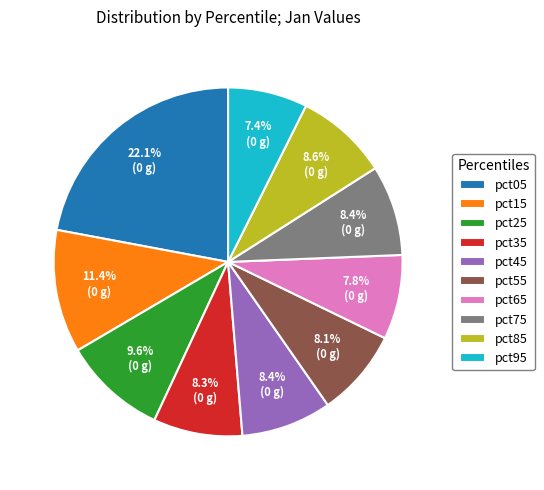

How much of the chart is everything except pct15?

88.6%